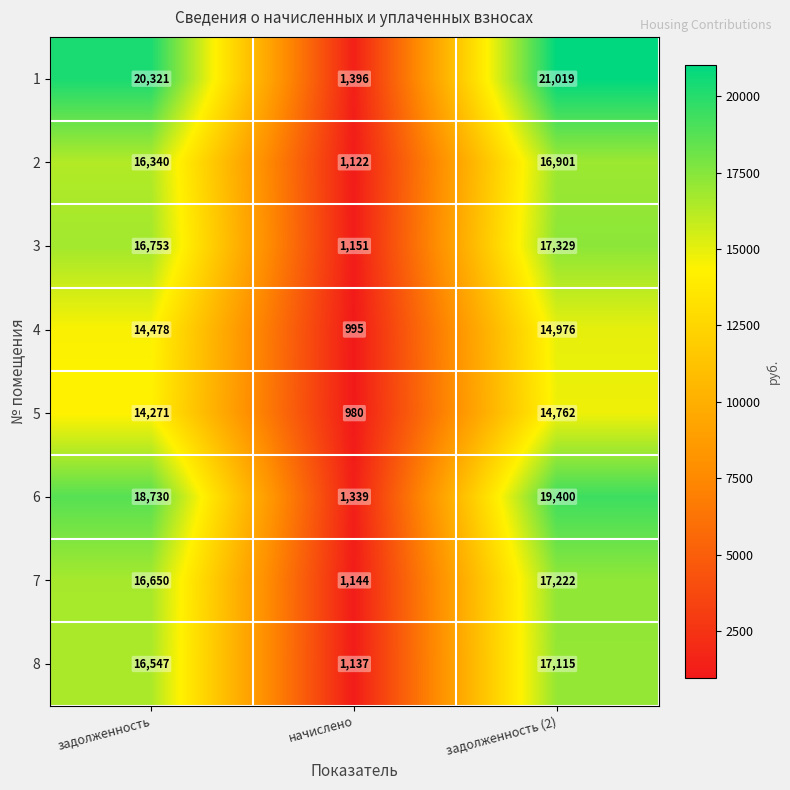

What is the difference between the highest and lowest values at задолженность (2)?

6257